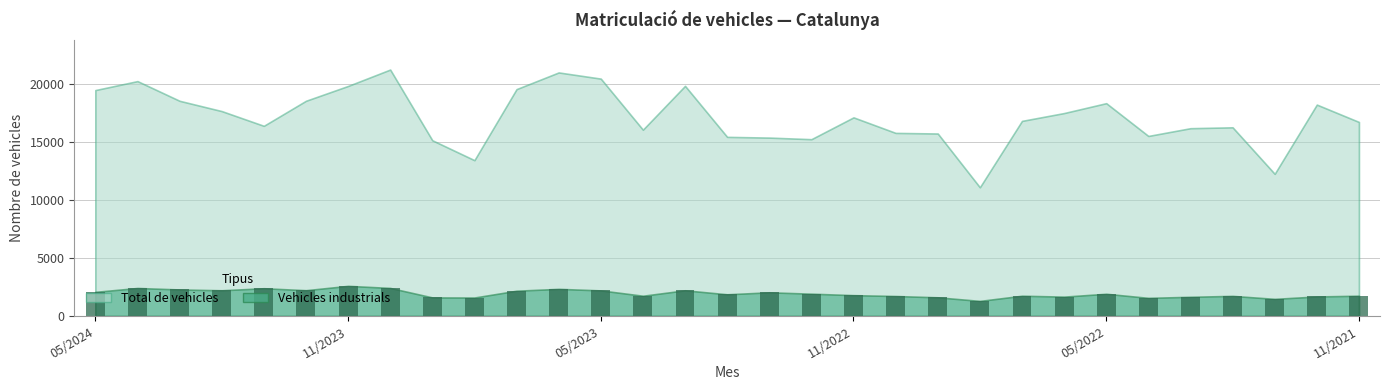

What is the difference between the second highest and minimum values?

1116